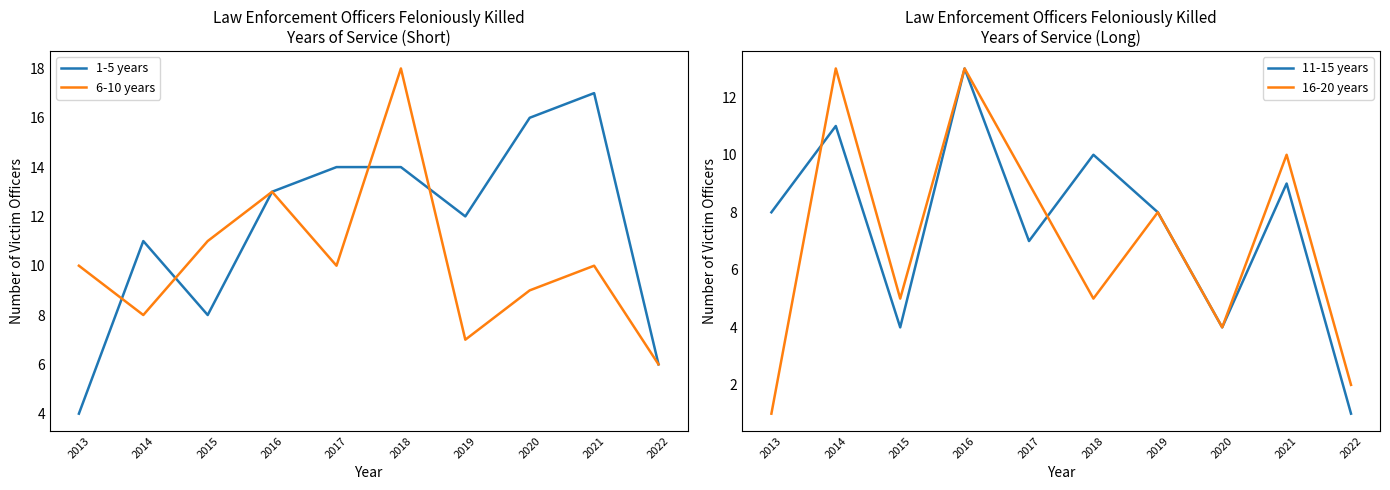

Which series has the largest range (max minus min)?

1-5 years